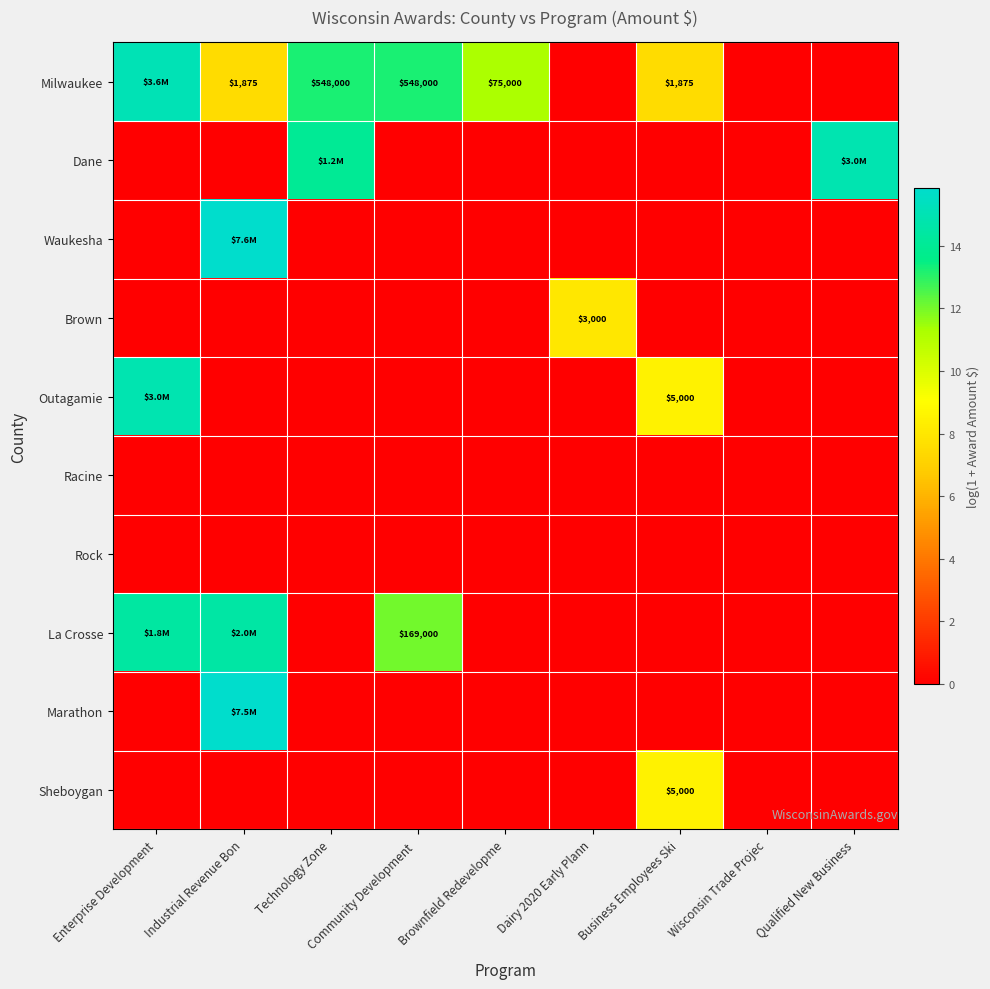

Where is Milwaukee nearest to the value 7?

Industrial Revenue Bon